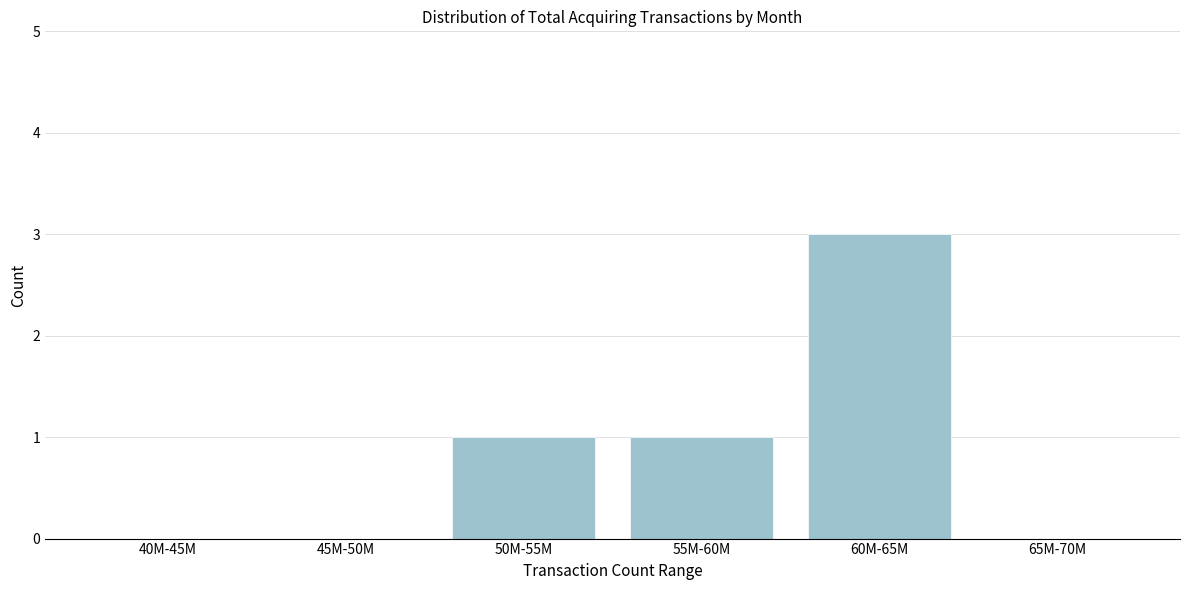

Reading left to right, list all the values displayed in this chart.

40M-45M=0	45M-50M=0	50M-55M=1	55M-60M=1	60M-65M=3	65M-70M=0